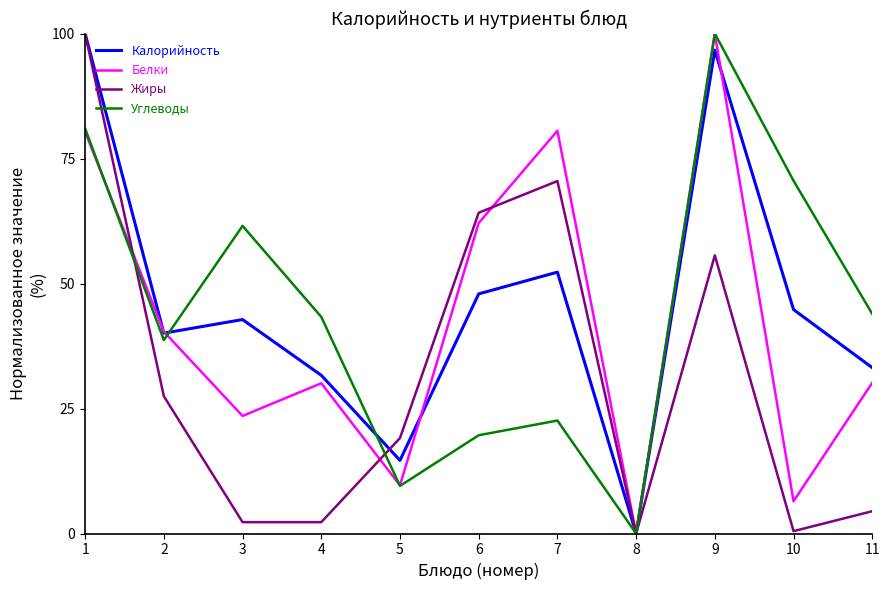

True or false: Углеводы has more than 1 points higher than both neighbors.

True